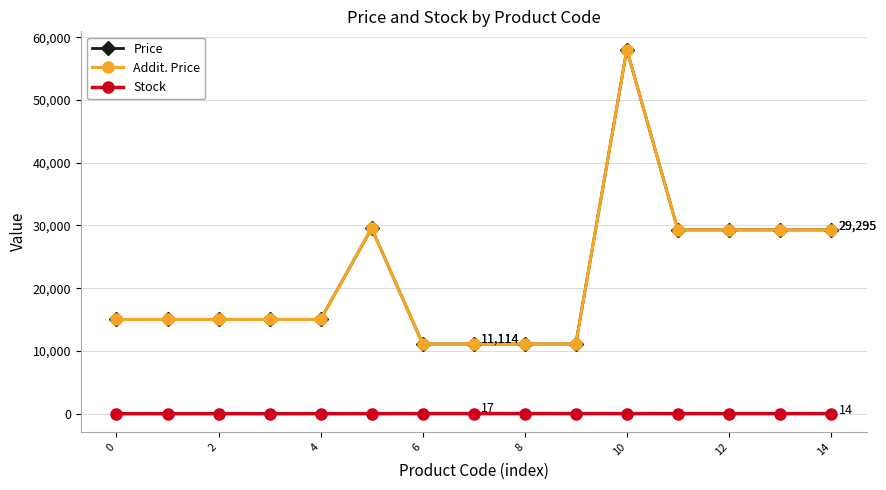

Reading left to right, what are all the values shown in this chart?

Price: 15019.2	15019.2	15019.2	15019.2	15019.2	29548.9	11113.6	11113.6	11113.6	11113.6	58037.0	29294.9	29294.9	29294.9	29294.9
Addit. Price: 15019.2	15019.2	15019.2	15019.2	15019.2	29548.9	11113.6	11113.6	11113.6	11113.6	58037.0	29294.9	29294.9	29294.9	29294.9
Stock: 0.0	0.0	0.0	0.0	0.0	0.0	17.0	17.0	16.0	14.0	13.0	12.0	11.0	8.0	14.0